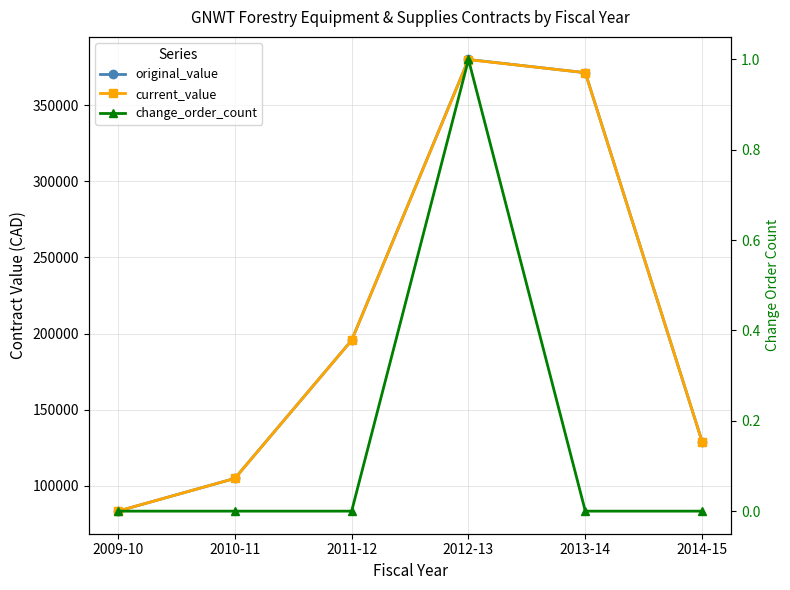

What is the label of the 3rd point from the left?

2011-12